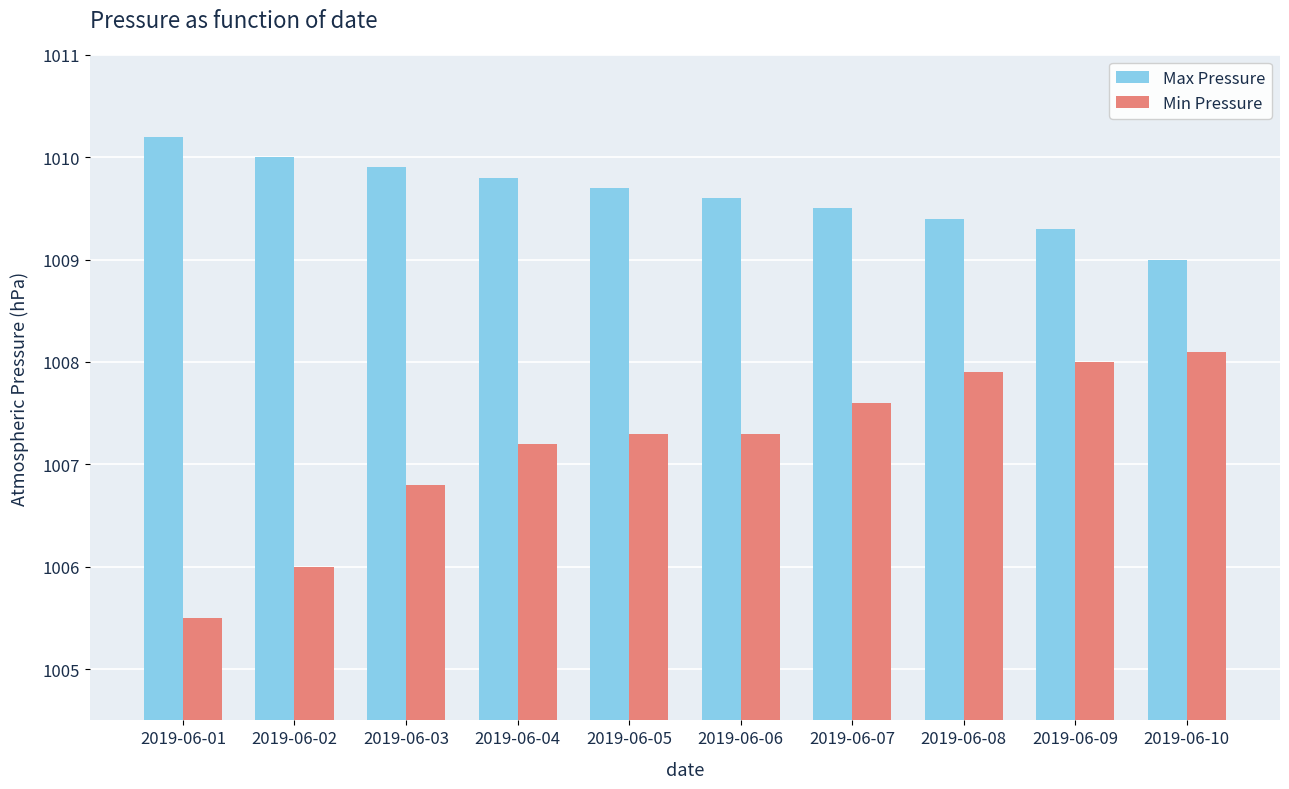

What is the lowest value of the Max Pressure series?

1009.0